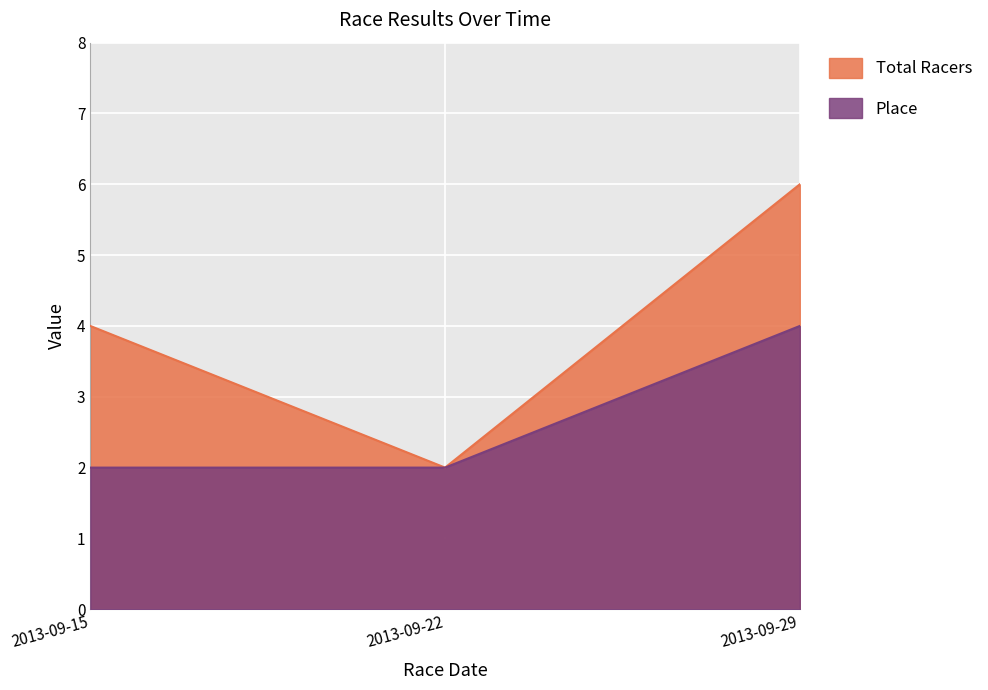

What is the average value of the Place series?

3